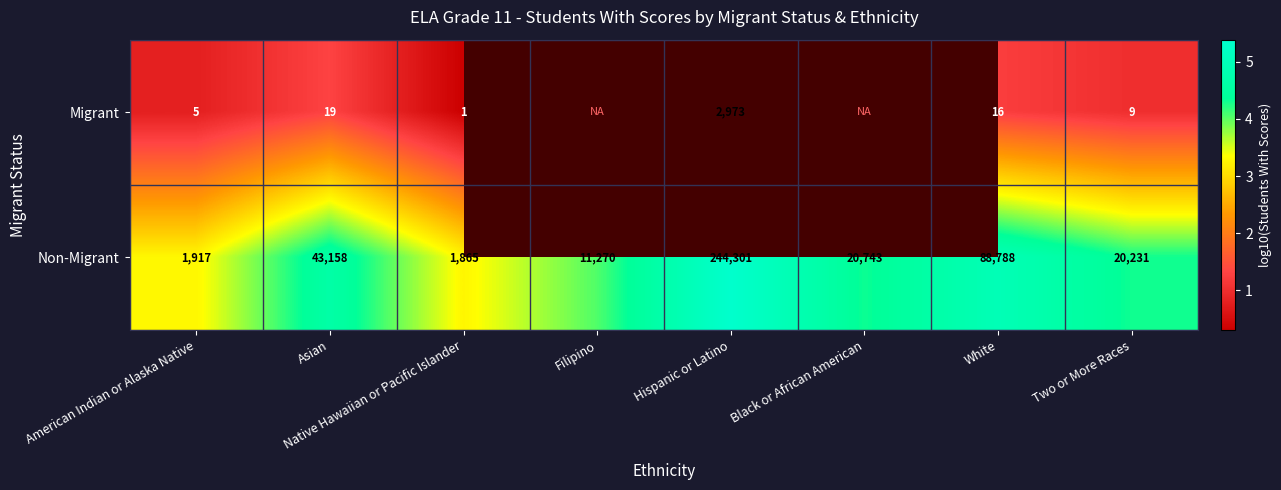

Rank the categories by Non-Migrant value from highest to lowest.

Hispanic or Latino, White, Asian, Black or African American, Two or More Races, Filipino, American Indian or Alaska Native, Native Hawaiian or Pacific Islander